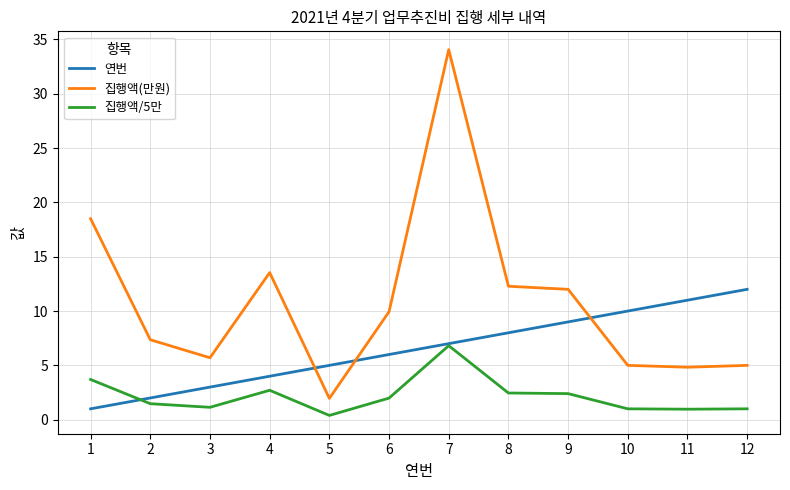

Which series has the largest total across all categories?

집행액(만원)